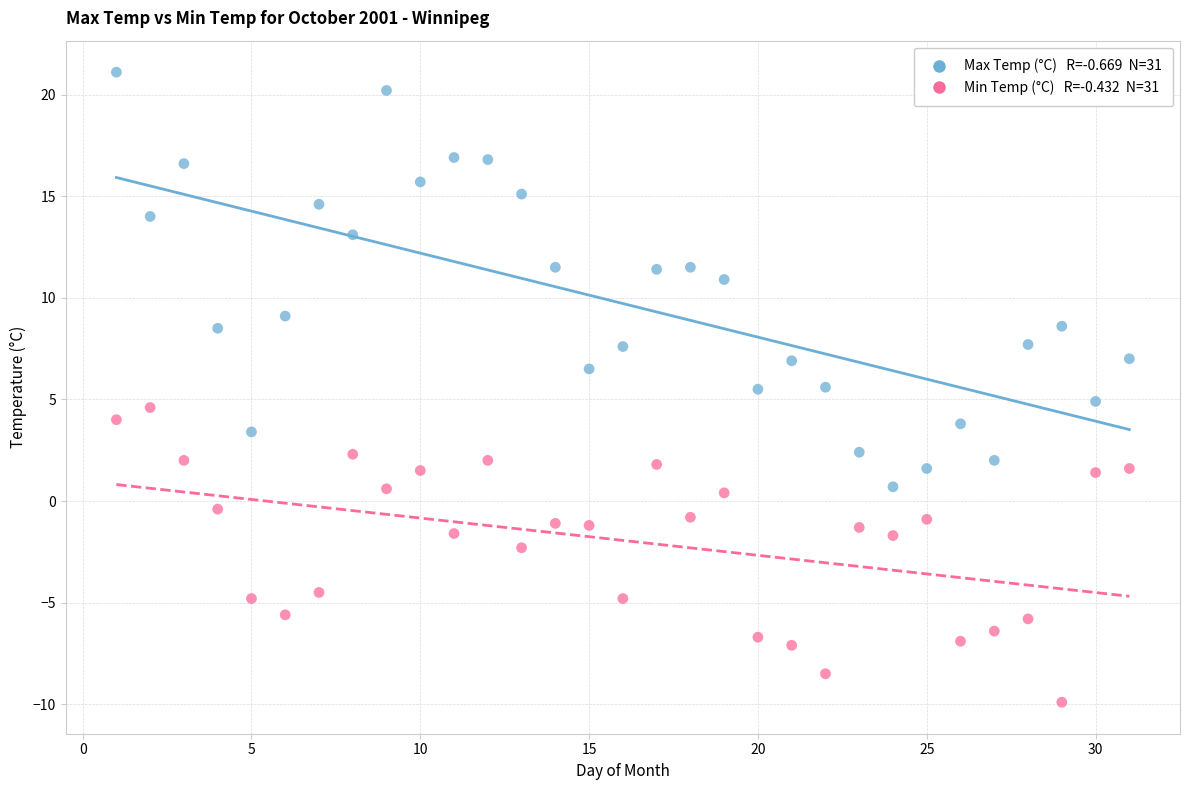

Across all data points, what is the range of Y values (max minus min)?

31.0